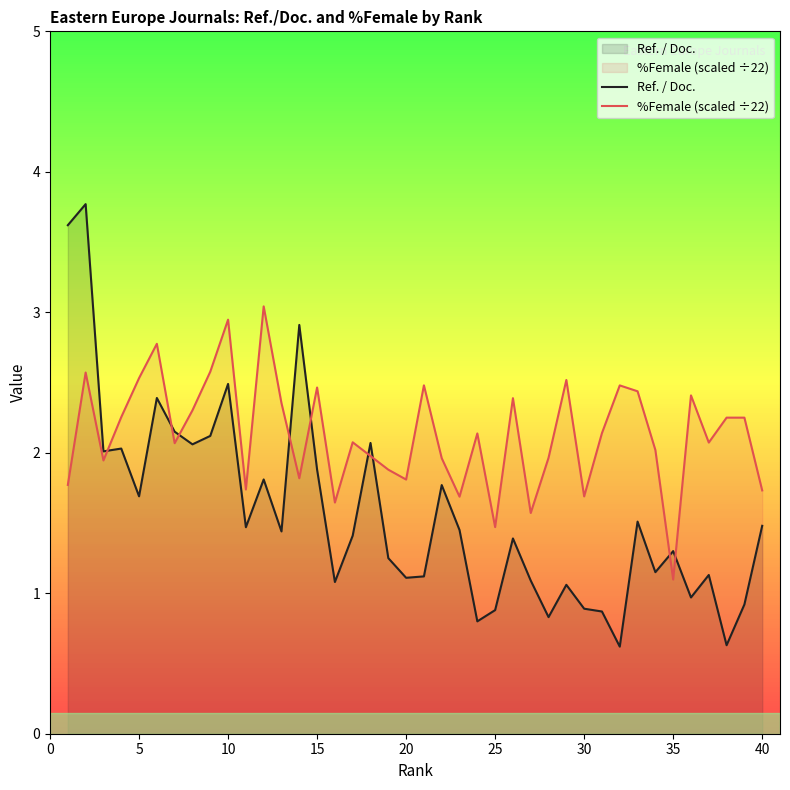

What is the difference between the second highest and second lowest values in the Ref. / Doc. series?

3.0